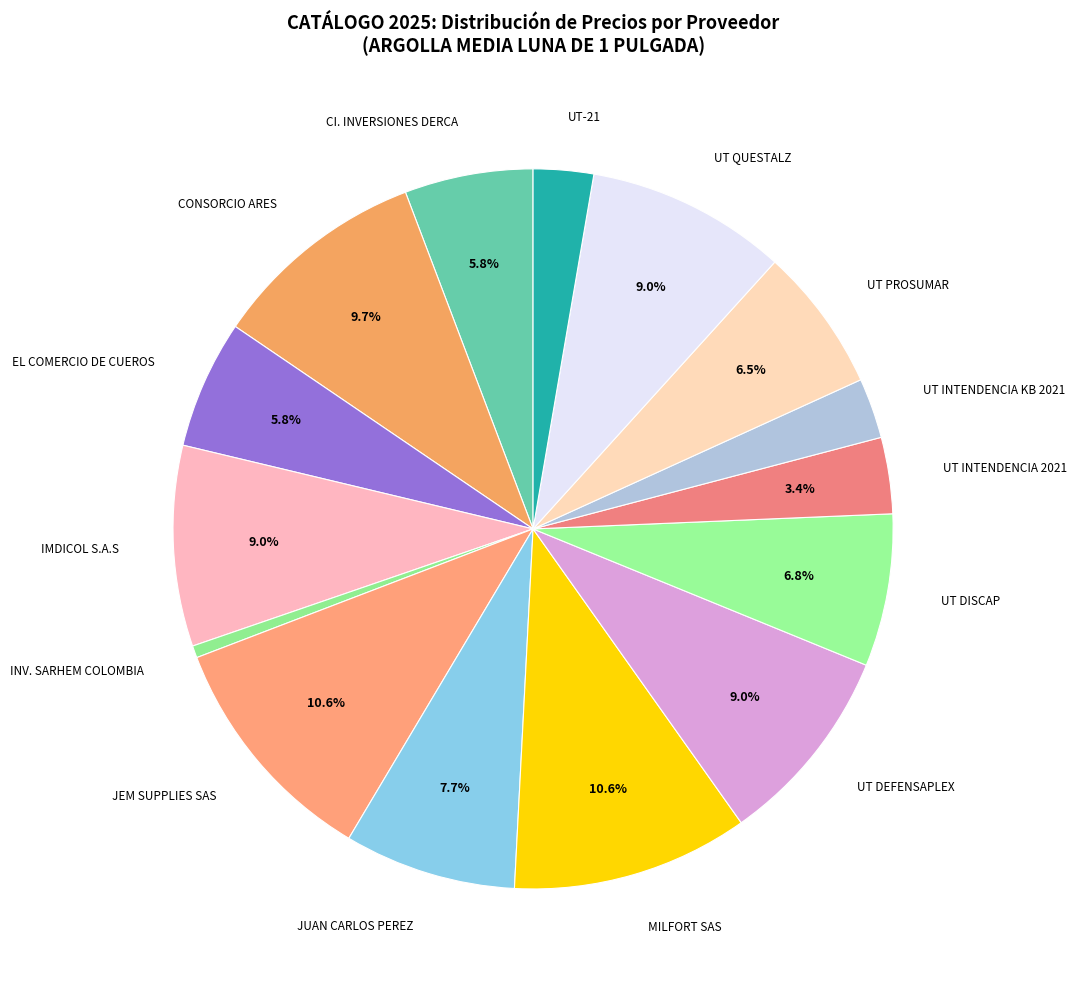

Is there any slice that represents more than half of the pie?

No